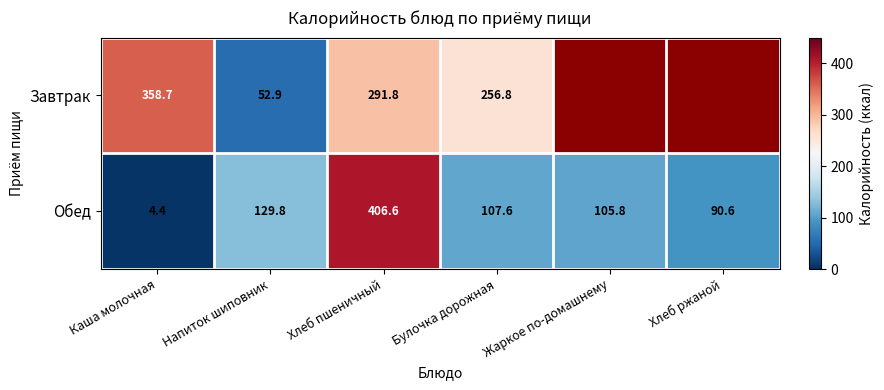

Where does the Обед series first go above 107?

Напиток шиповник